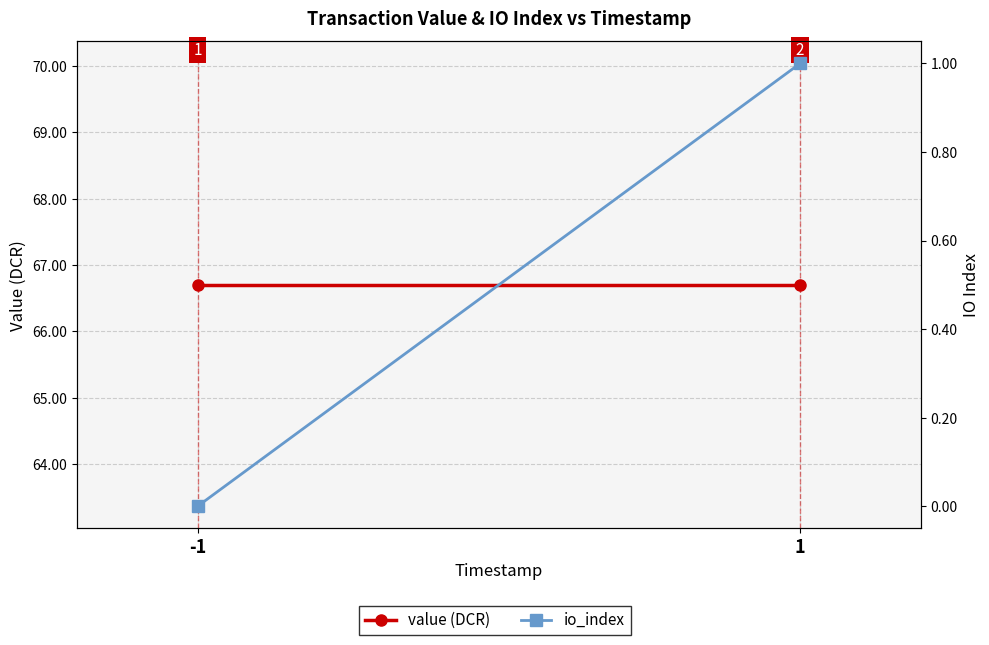

List the series in order of their peak value, highest first.

value (DCR), io_index